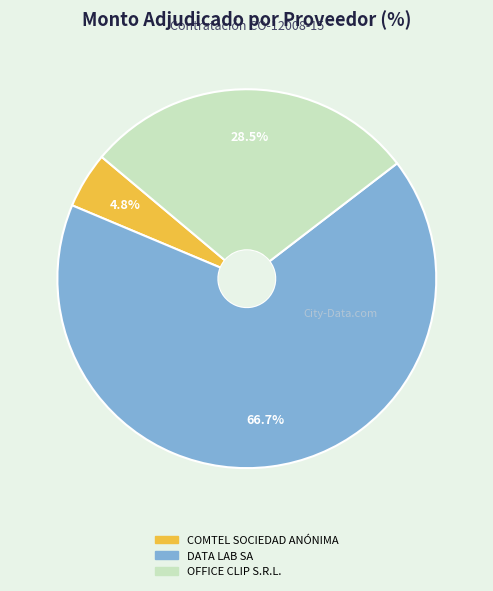

Is OFFICE CLIP S.R.L. the majority of the pie?

No